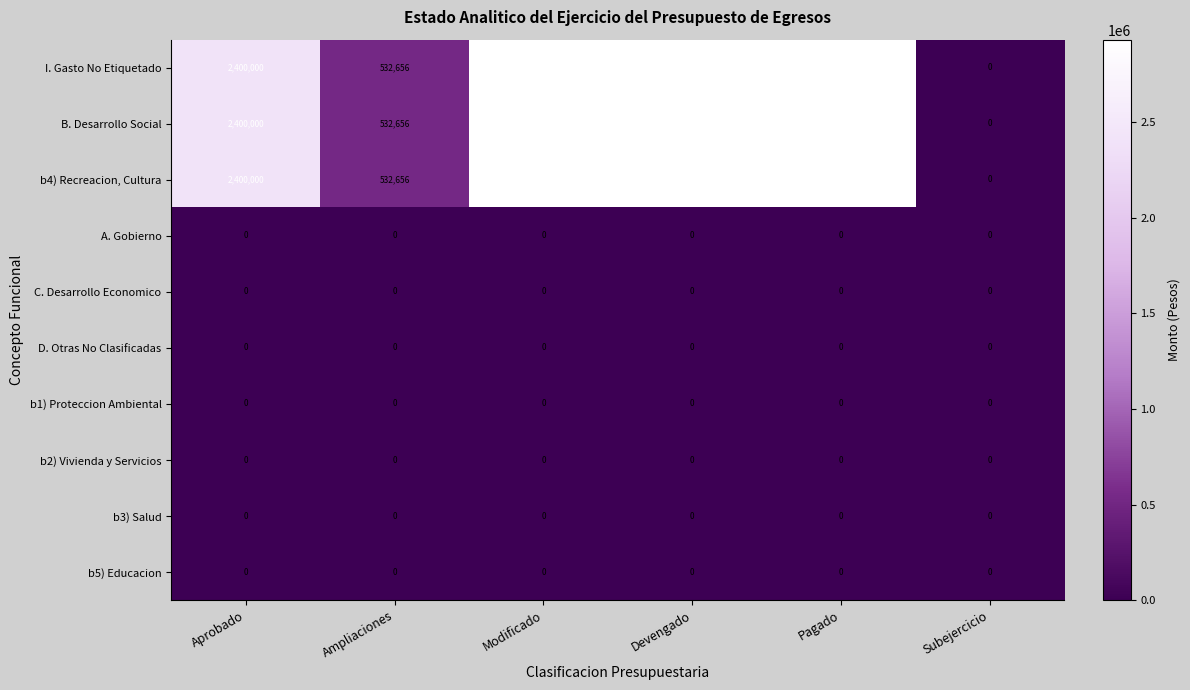

What is the total value across all series at Ampliaciones?

1597968